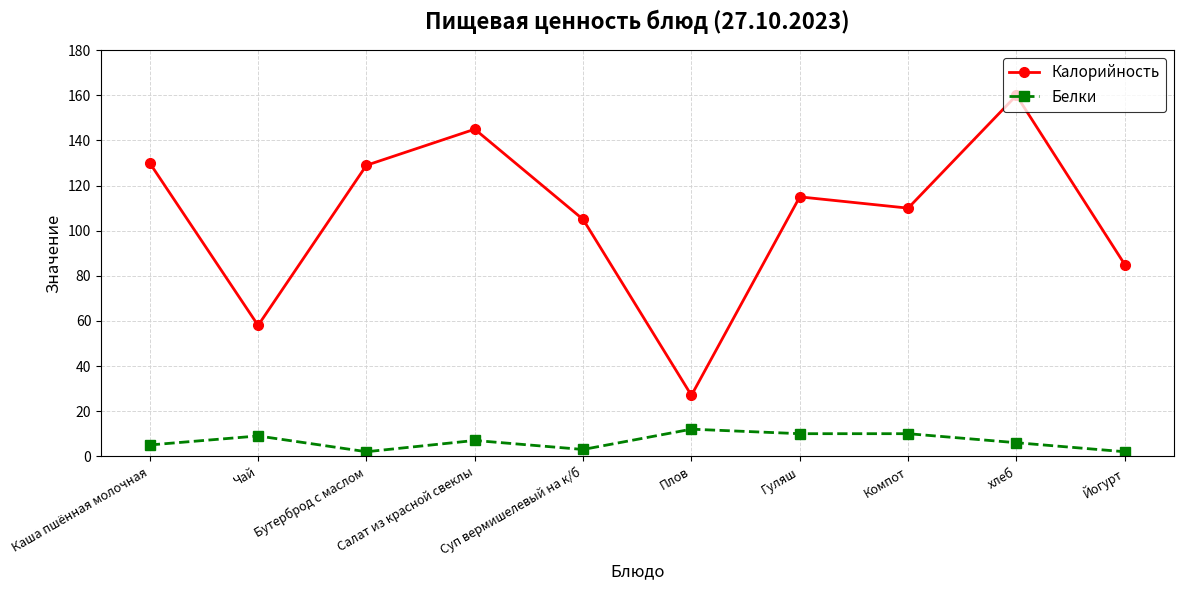

What is the label of the 1st point from the right?

Йогурт